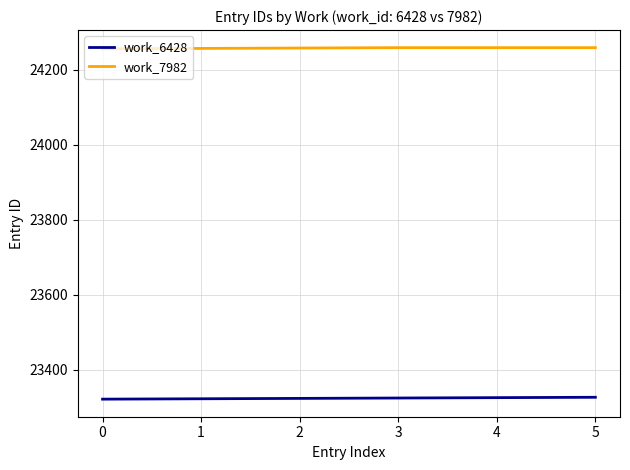

List the series in order of their peak value, lowest first.

work_6428, work_7982